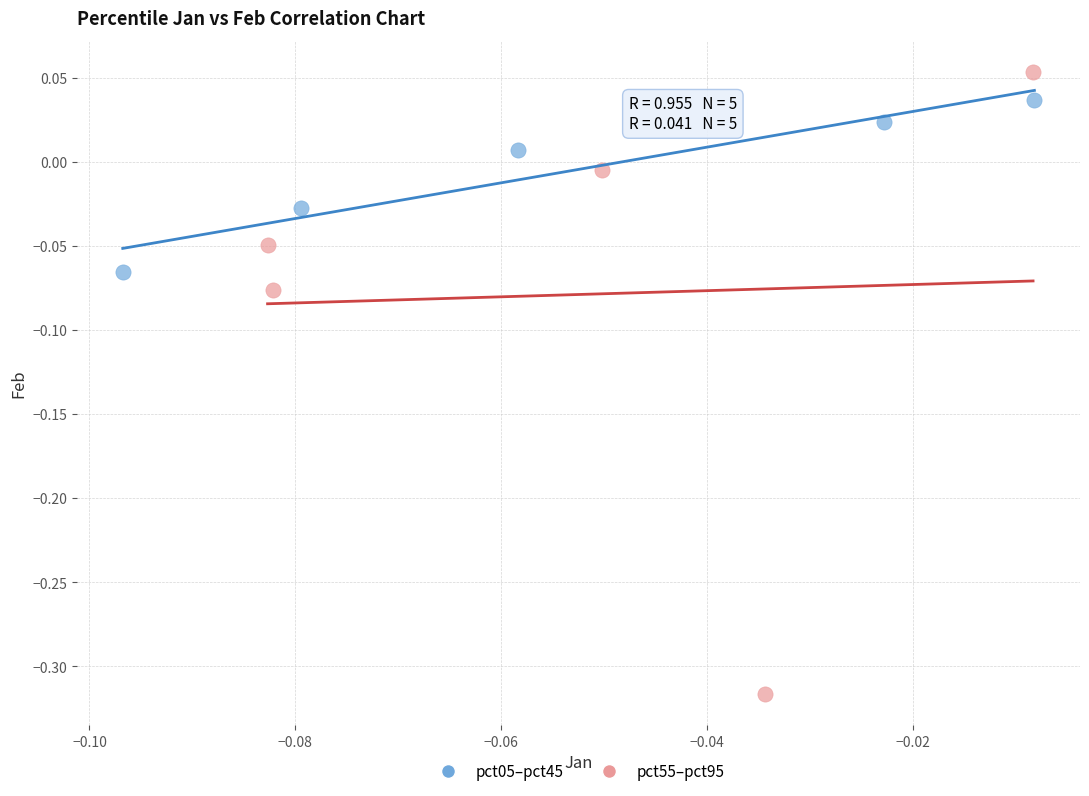

Which series has the largest Y range (max minus min)?

pct55–pct95